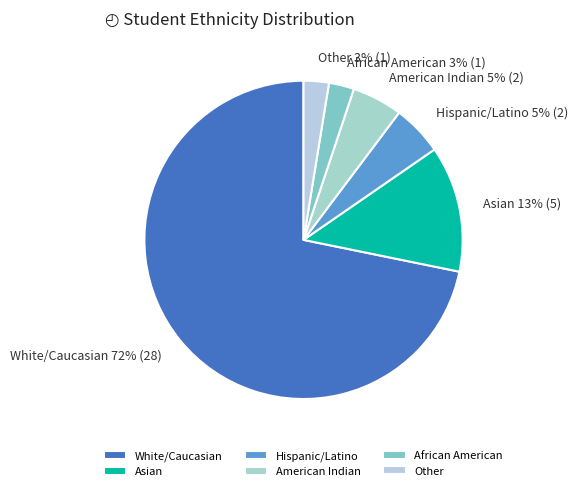

Does African American account for over 50% of the chart?

No